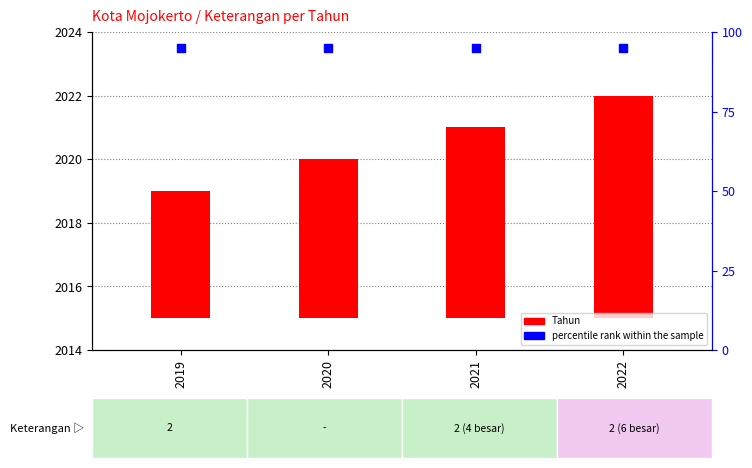

Is the value of percentile rank within the sample at 2020 greater than the value of Tahun at 2019?

Yes